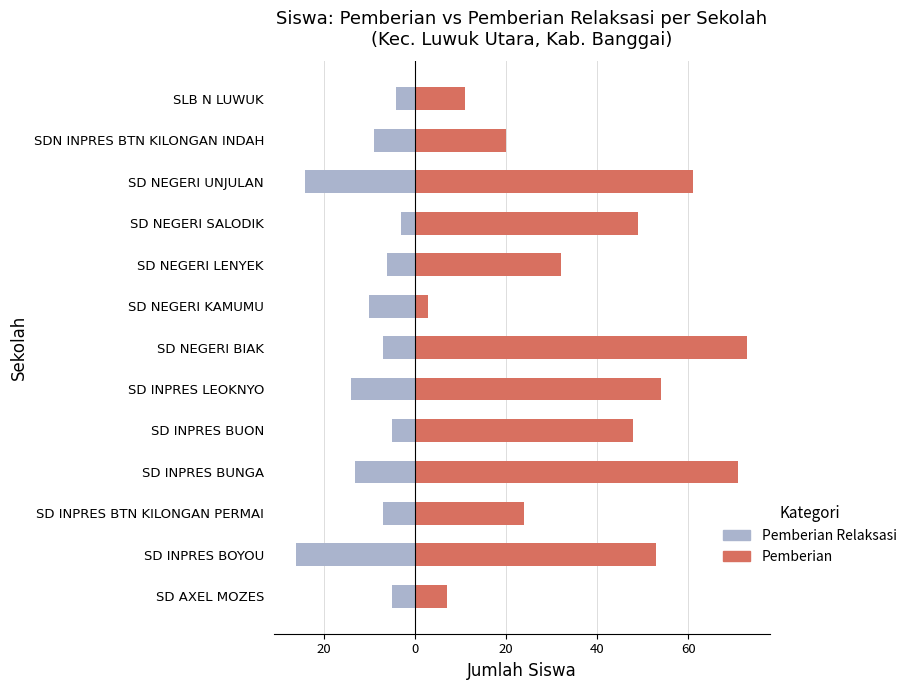

How many bars are there in each group?

2